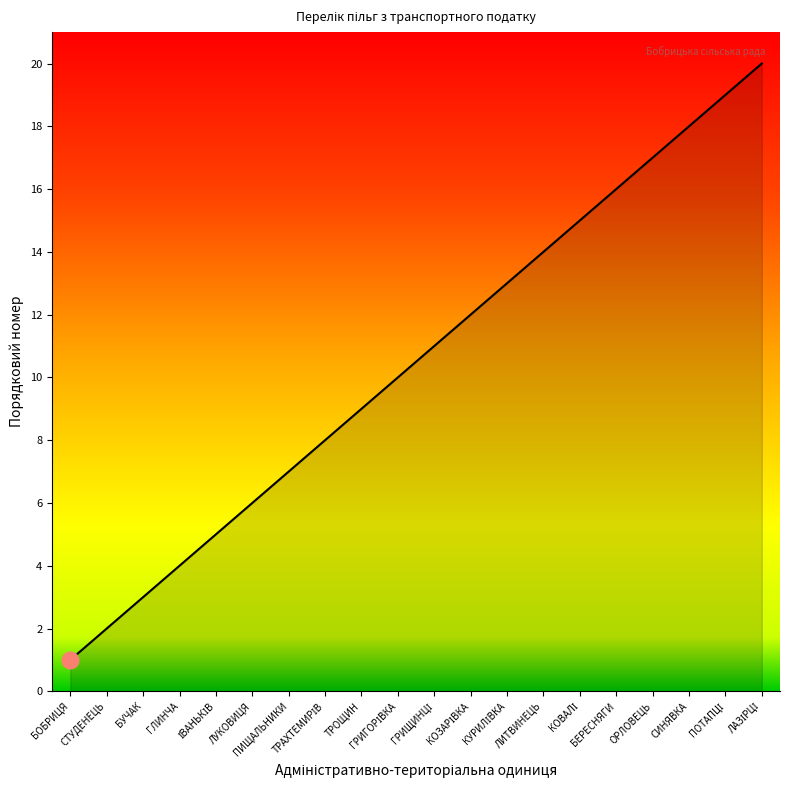

What is the difference between the maximum and minimum values?

19